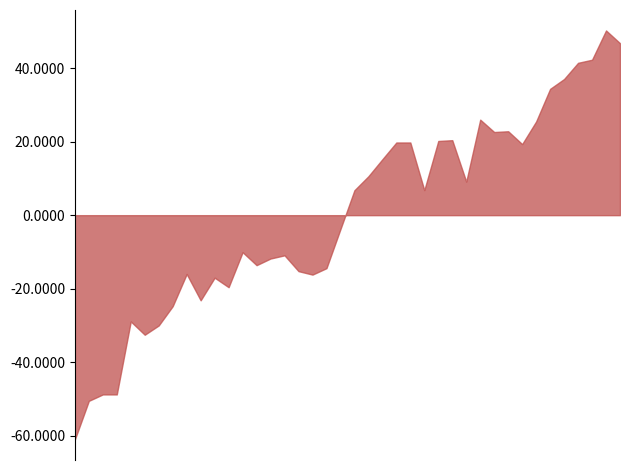

Which has a higher value, 34 or 30?

34